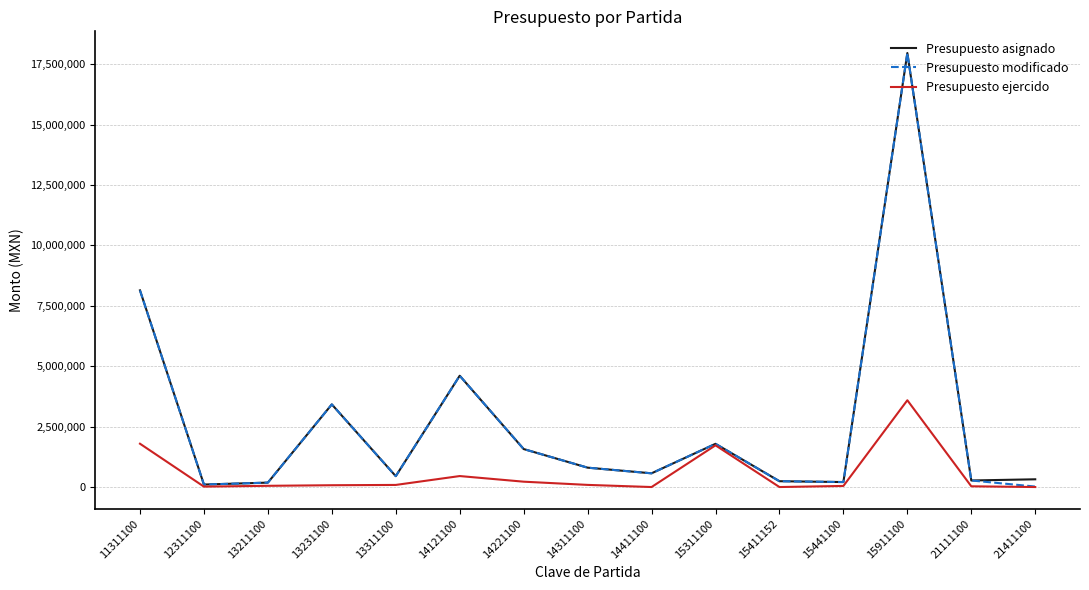

At which category does Presupuesto asignado reach its first local peak?

13231100